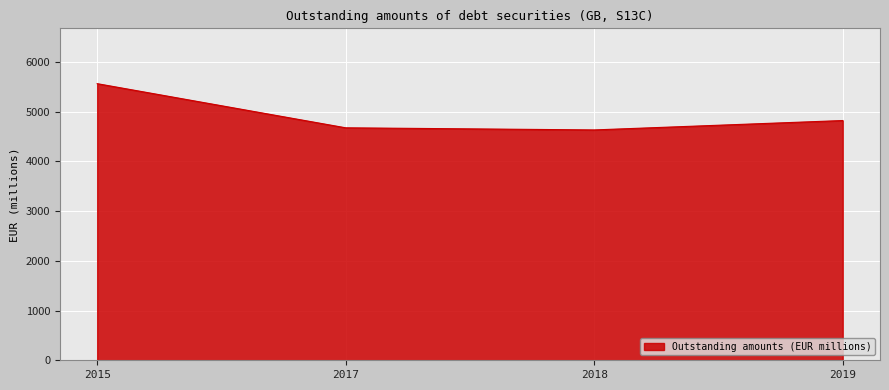

What is the average value?

4925.4